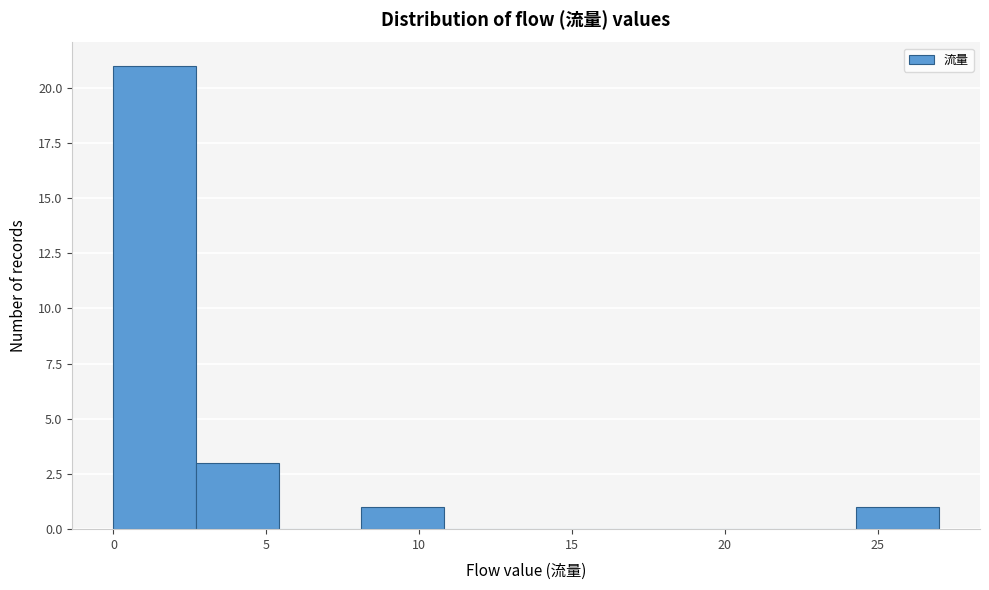

Reading left to right, list every bar in this chart as the range it spans on the x-axis followed by its height. Neither the bar edges nor the heights are printed on the chart, so give them approximately, as read against the axes.

0.0 to 2.7: 21
2.7 to 5.4: 3
5.4 to 8.1: 0
8.1 to 10.8: 1
10.8 to 13.5: 0
13.5 to 16.2: 0
16.2 to 18.9: 0
18.9 to 21.6: 0
21.6 to 24.3: 0
24.3 to 27.0: 1